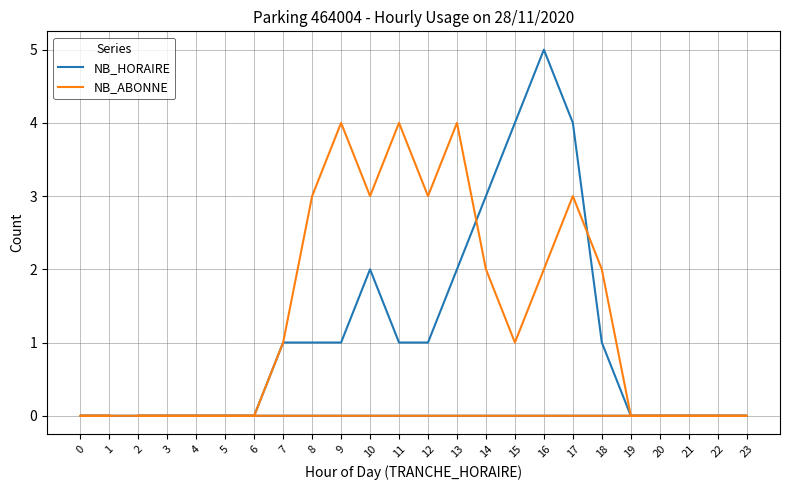

At how many categories does at least one series exceed 3?

6